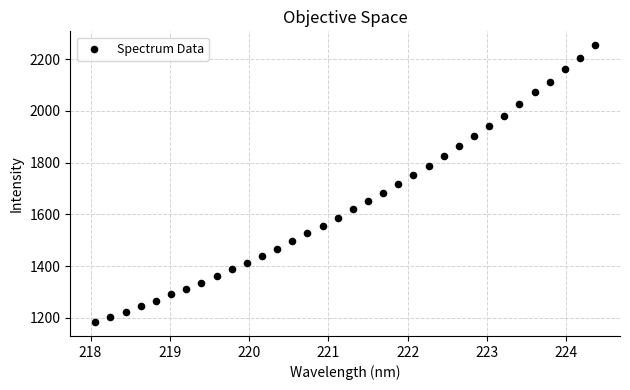

What is the range of X values (max minus min)?

6.3